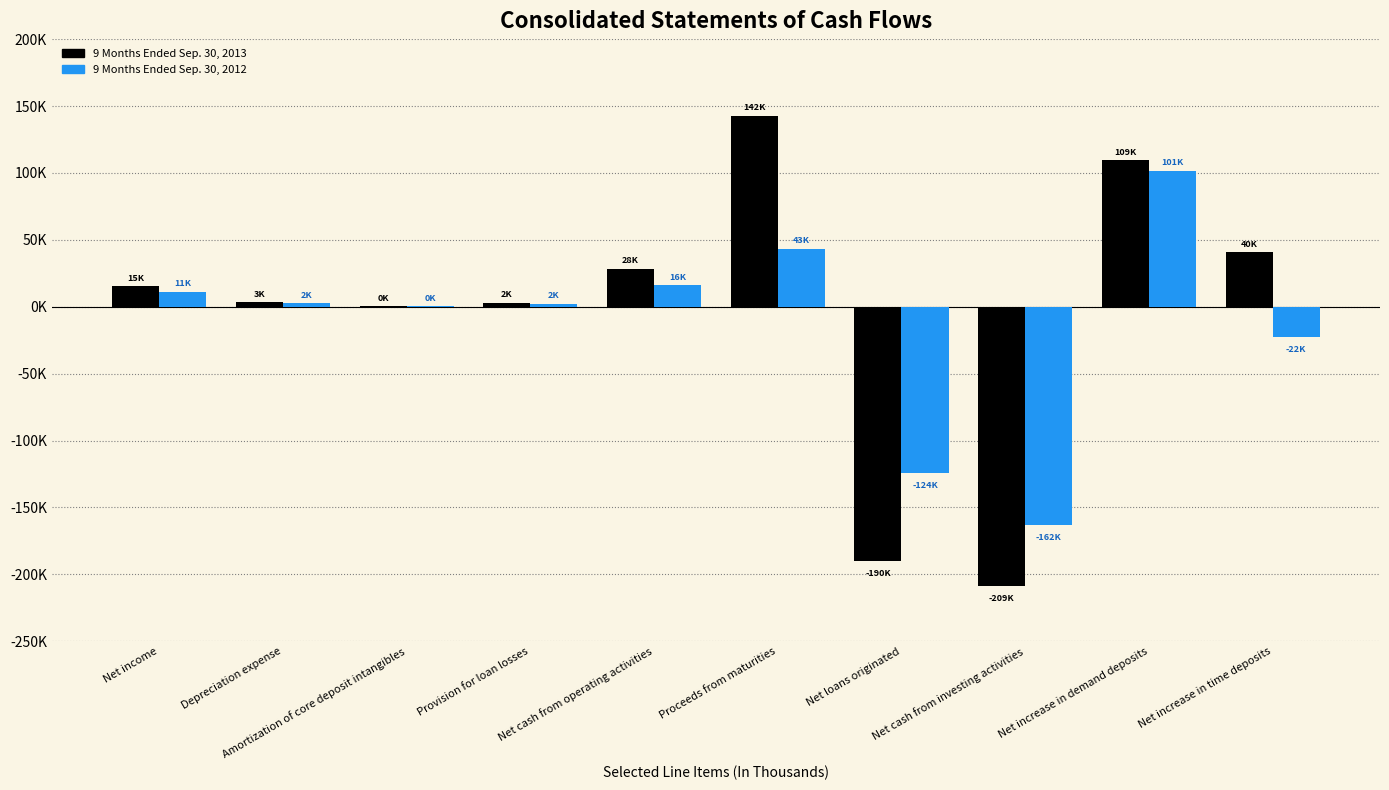

Reading right to left, transcribe all the data shown in this chart.

9 Months Ended Sep. 30, 2013: Net increase in time deposits=40667	Net increase in demand deposits=109341	Net cash from investing activities=-209063	Net loans originated=-190128	Proceeds from maturities=142887	Net cash from operating activities=28369	Provision for loan losses=2939	Amortization of core deposit intangibles=527	Depreciation expense=3171	Net income=15521
9 Months Ended Sep. 30, 2012: Net increase in time deposits=-22306	Net increase in demand deposits=101624	Net cash from investing activities=-162925	Net loans originated=-124072	Proceeds from maturities=43308	Net cash from operating activities=16042	Provision for loan losses=2255	Amortization of core deposit intangibles=480	Depreciation expense=2571	Net income=11288